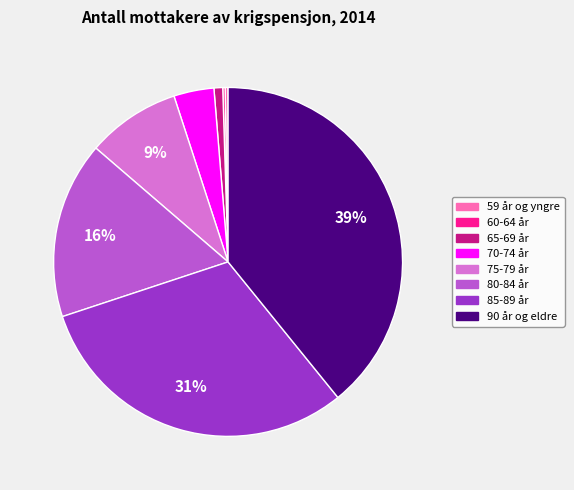

To the nearest percent, what portion does 80-84 år represent?

16%